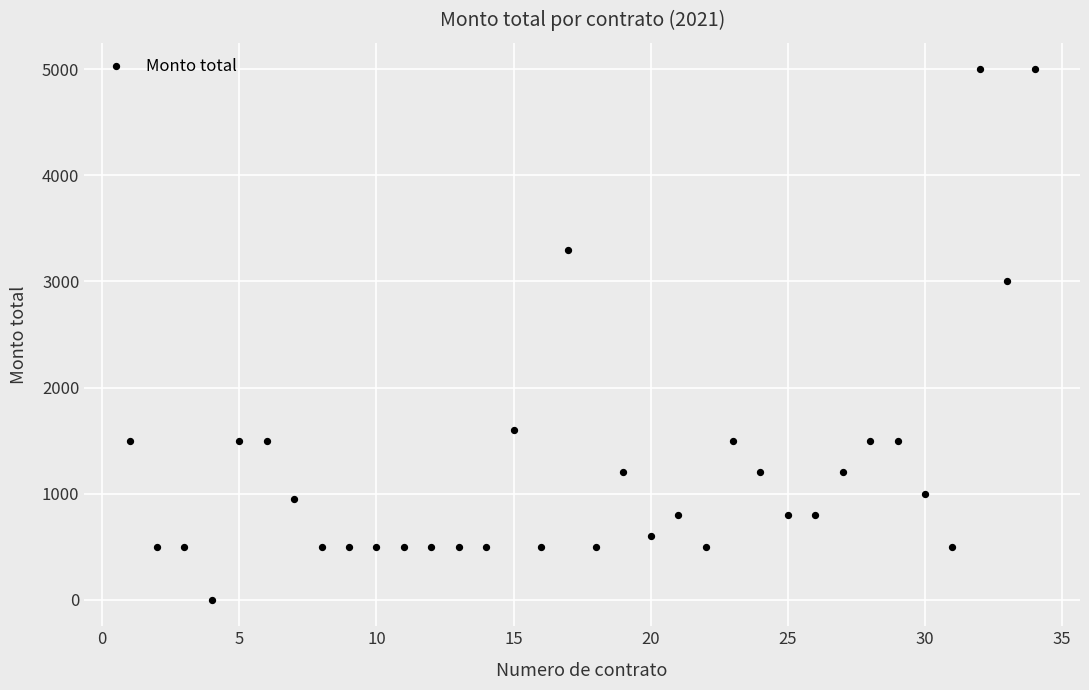

What is the range of Y values (max minus min)?

5000